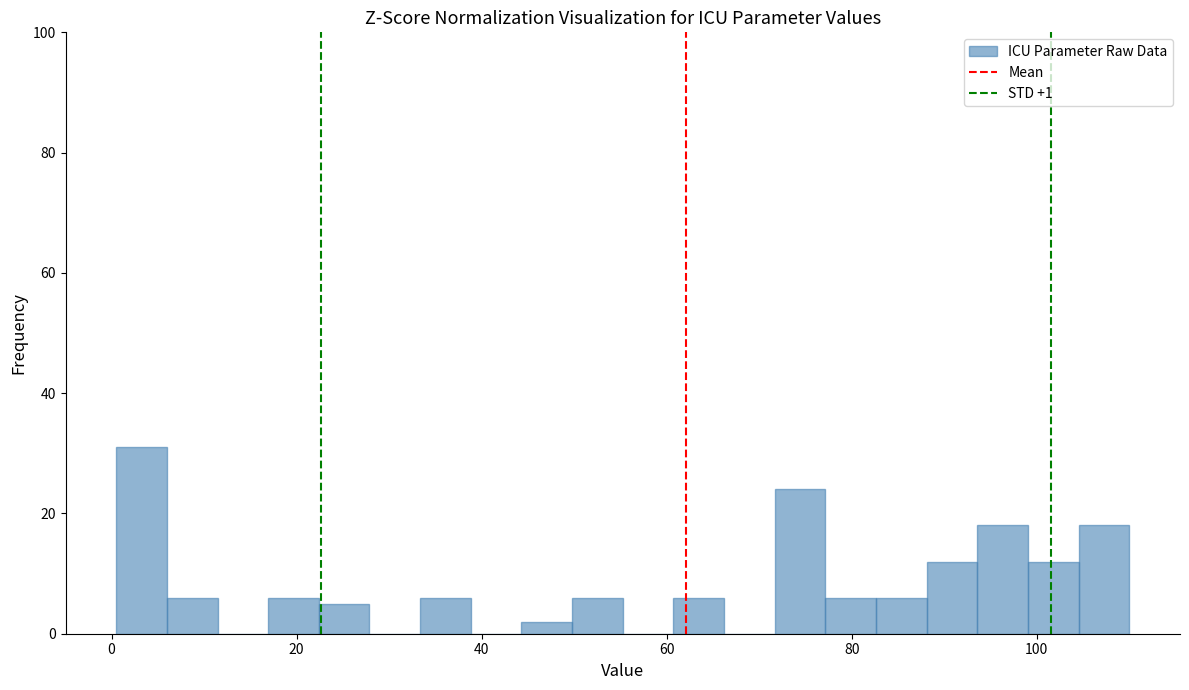

Around what value on the x-axis is the tallest bar? Give the approximate position of its centre, as read against the axis.

4